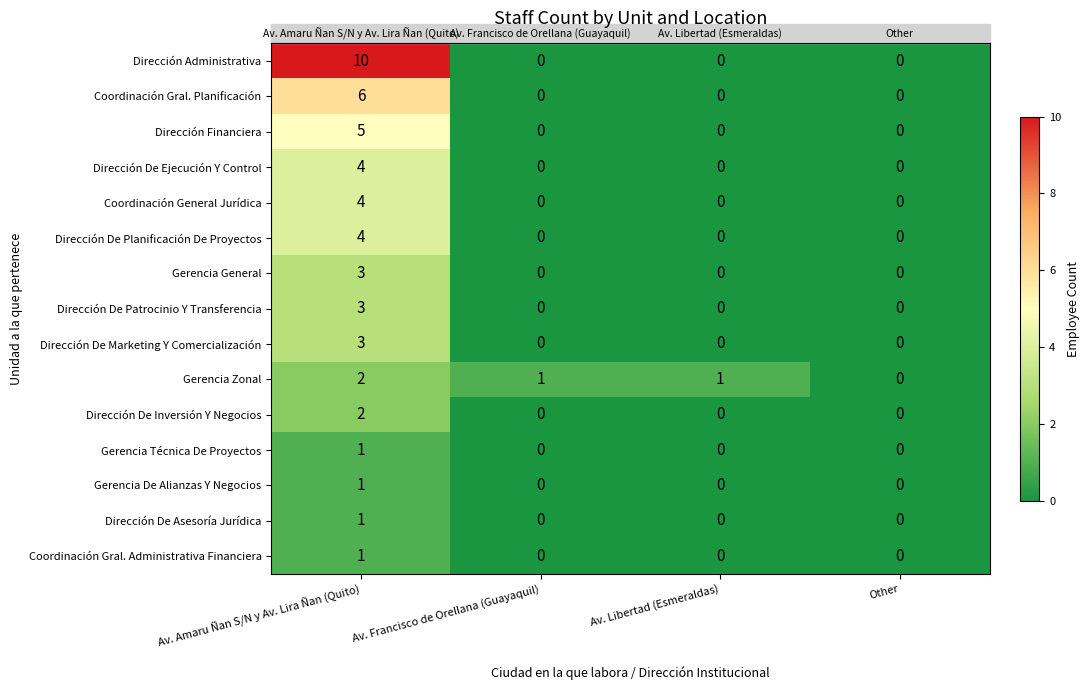

Which series has the largest range (max minus min)?

Dirección Administrativa